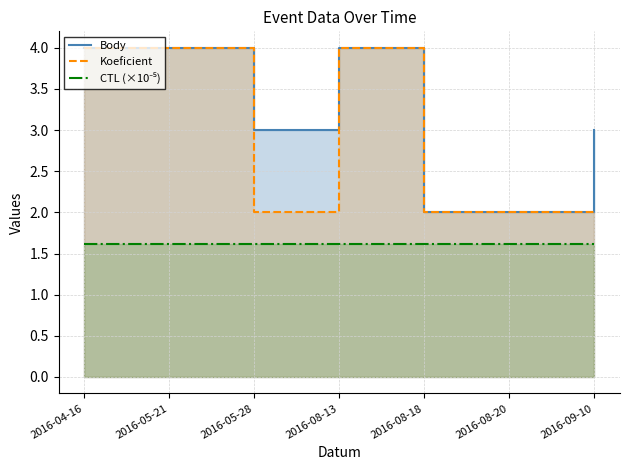

The Body series shows 2.0 at 2016-08-20. True or false?

True